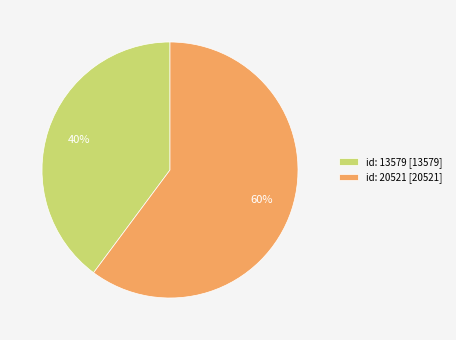

True or false: id: 20521 accounts for 60% of the total.

True